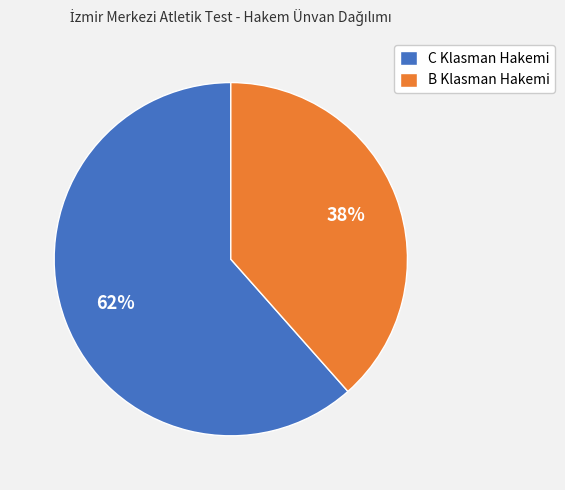

To the nearest percent, what percentage of the pie is C Klasman Hakemi?

62%